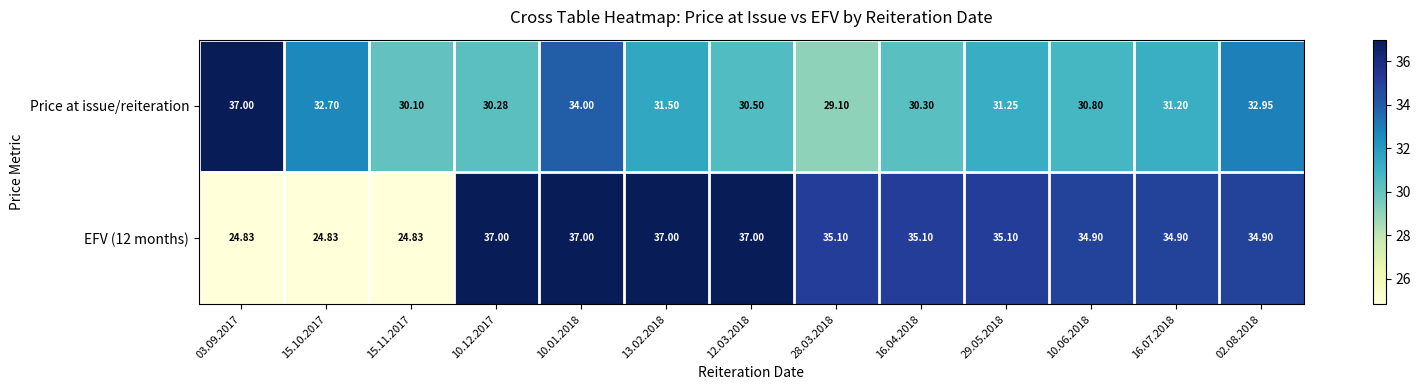

Is the value of Price at issue/reiteration at 10.01.2018 greater than the value of EFV (12 months) at 16.04.2018?

No